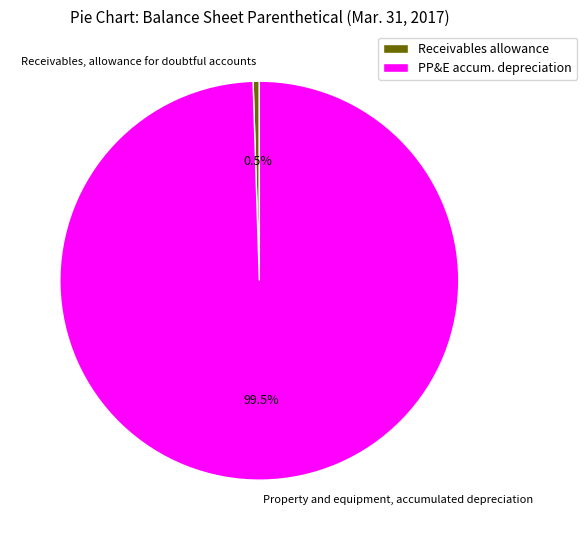

Count the number of slices in the pie.

2